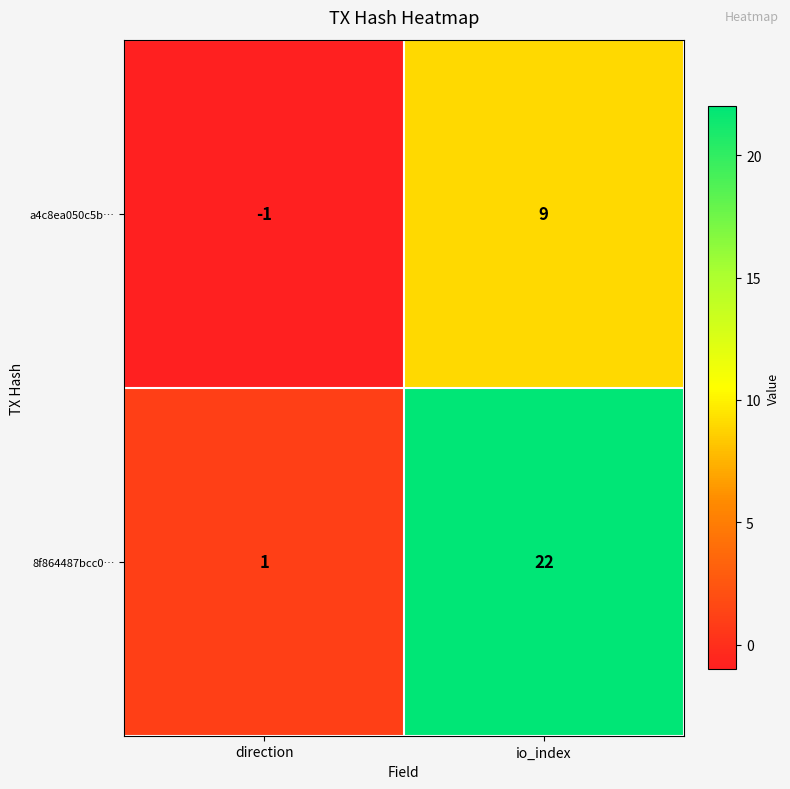

Reading right to left, what are all the values shown in this chart?

a4c8ea050c5b…: io_index=9	direction=-1
8f864487bcc0…: io_index=22	direction=1